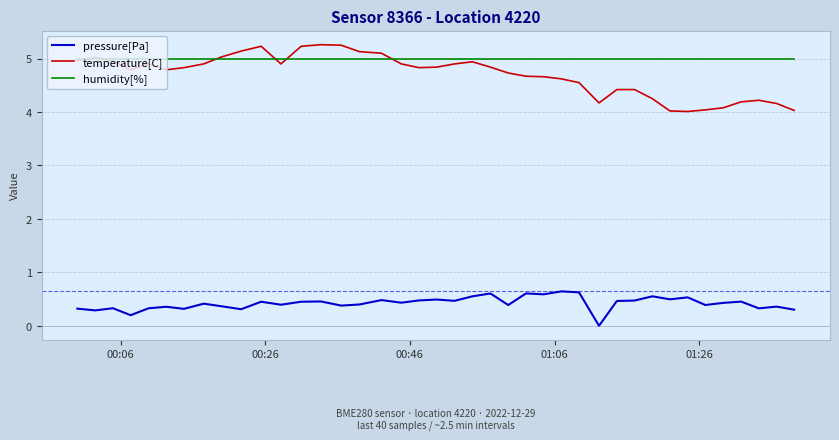

Which series has the largest total across all categories?

humidity[%]